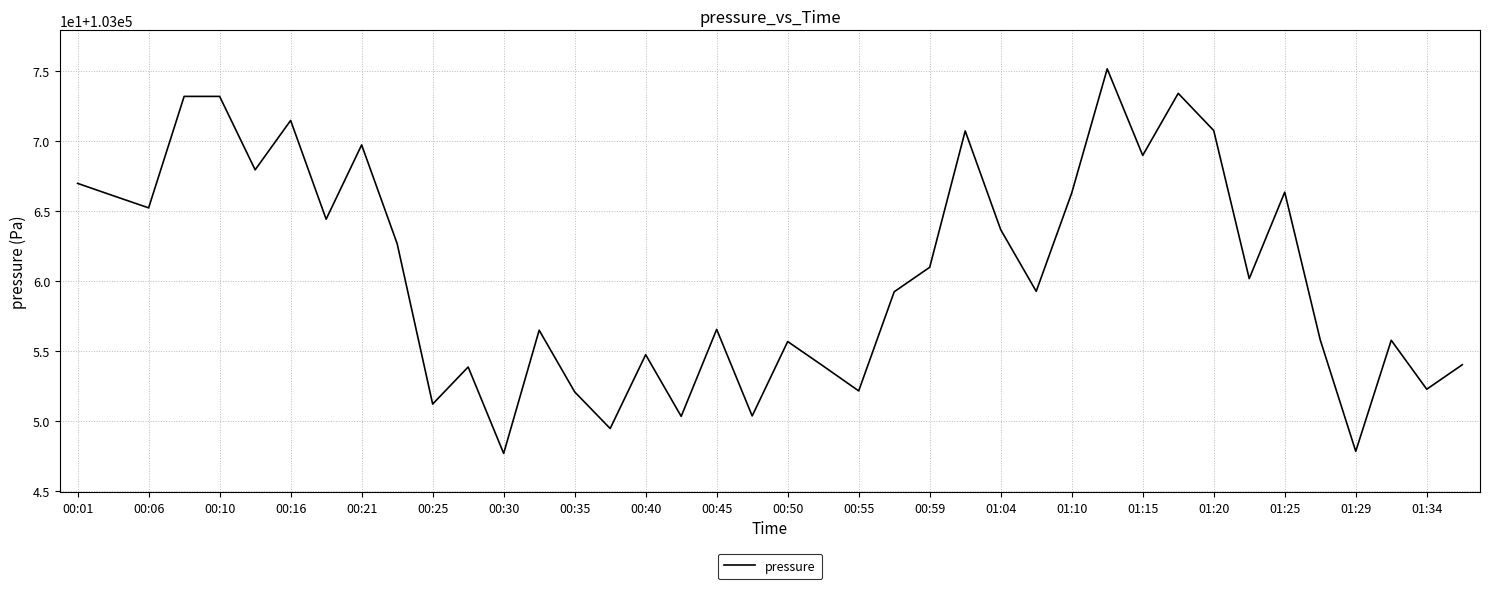

Does the chart have visible grid lines?

Yes